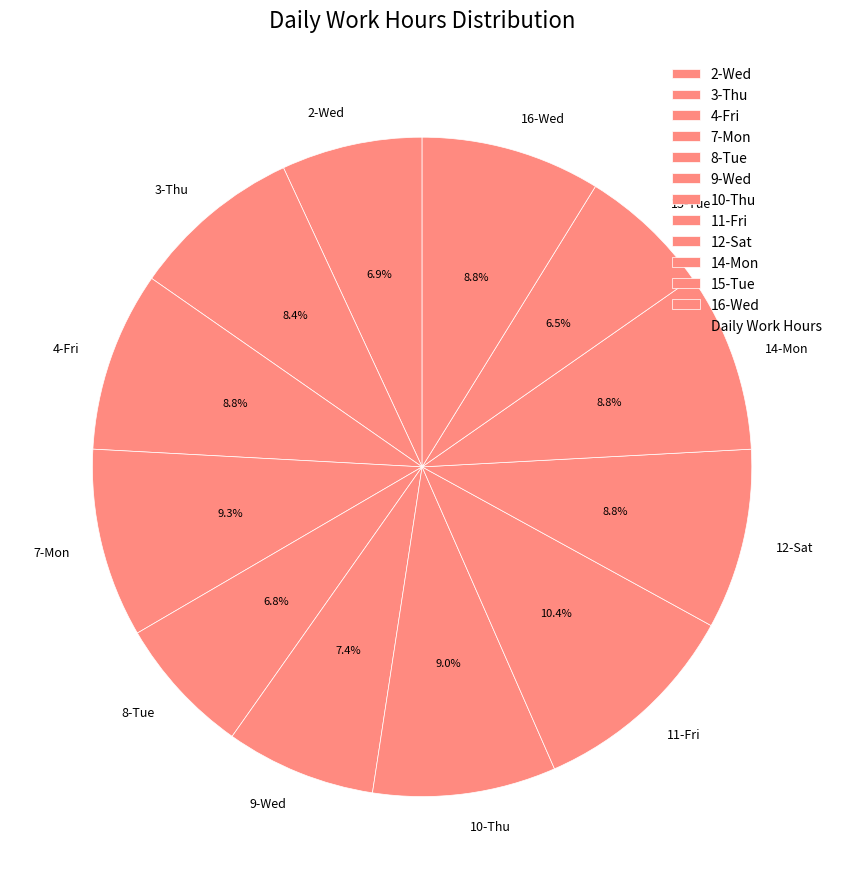

To the nearest percent, what is the difference between the largest and smallest slice percentages?

4%